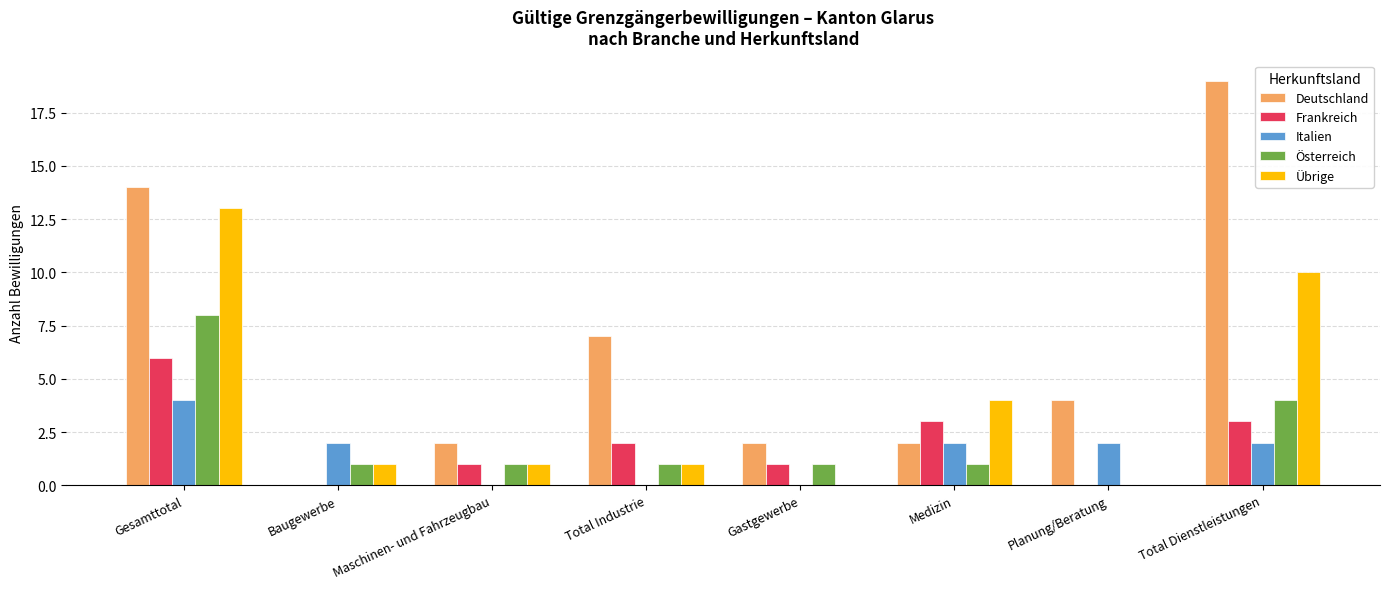

Where does the Übrige series first go above 1?

Gesamttotal